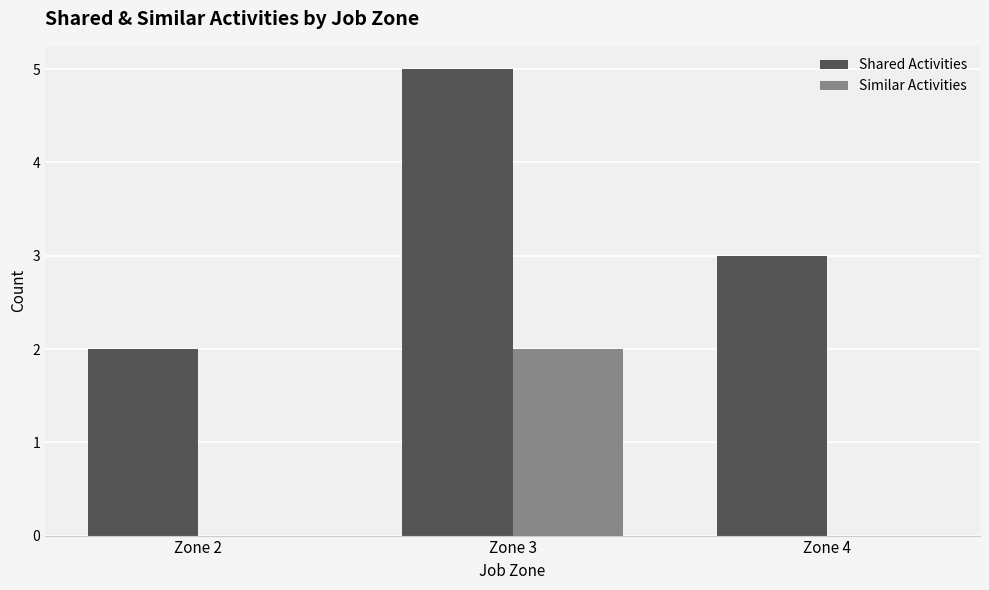

What is the sum of all Shared Activities values?

10